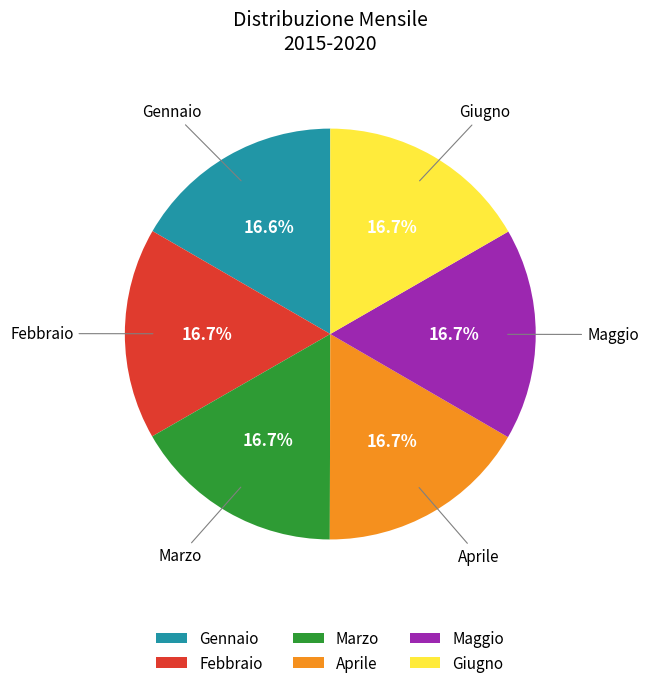

What is the total percentage of Gennaio and Febbraio?

33.3%